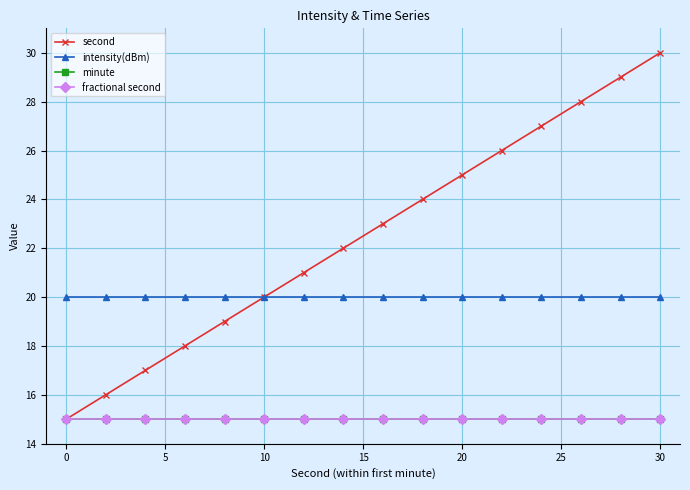

Is this an area chart (filled region under the line)?

No